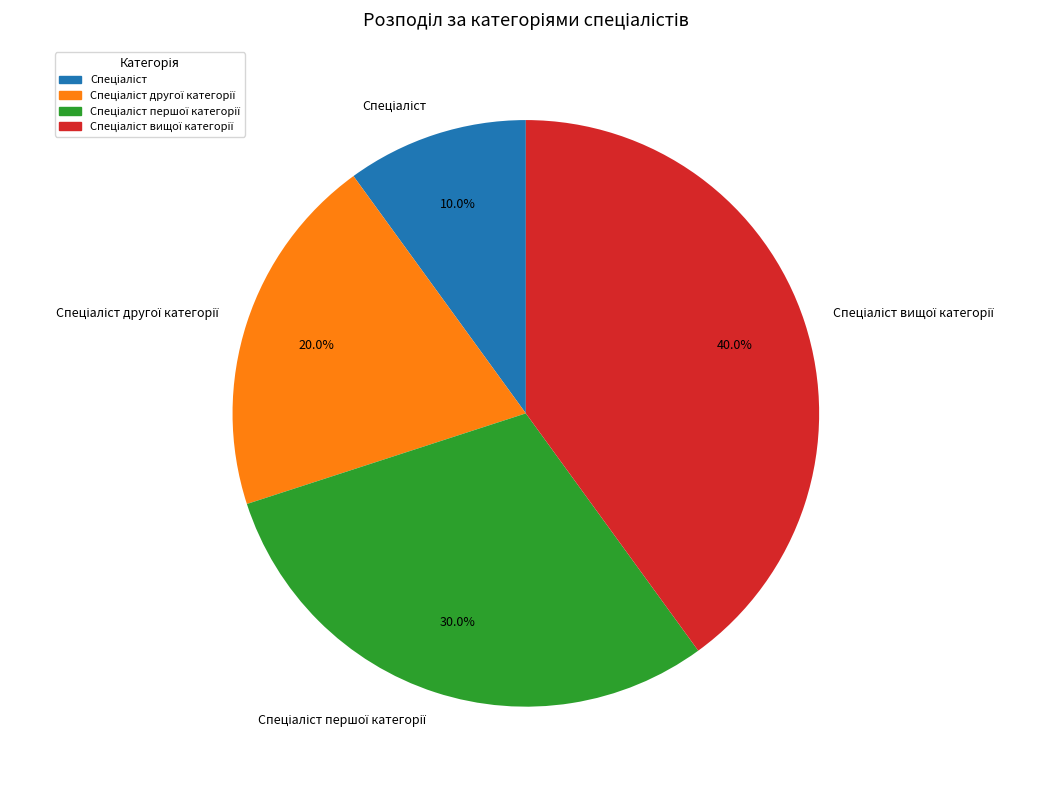

How many segments does this pie chart have?

4